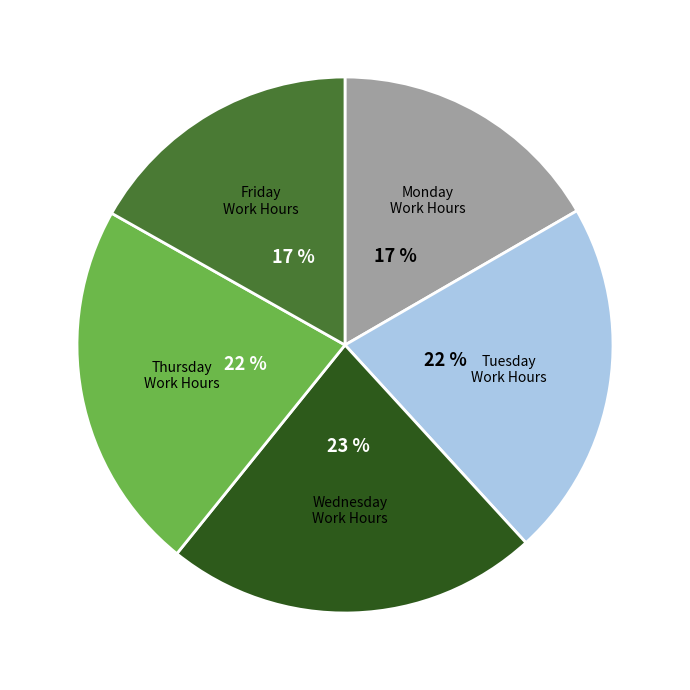

Is there a majority slice in this chart?

No